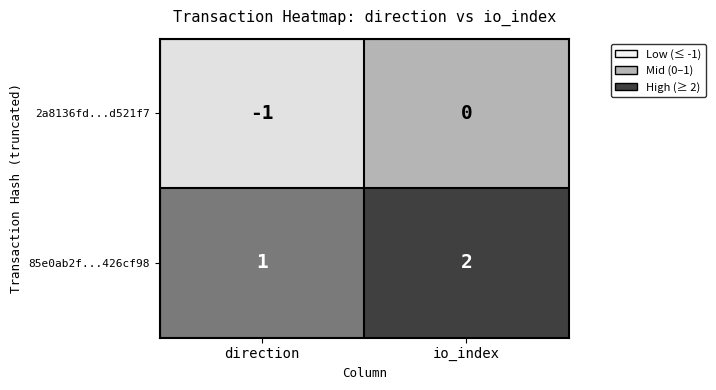

How many distinct data groups are displayed?

2